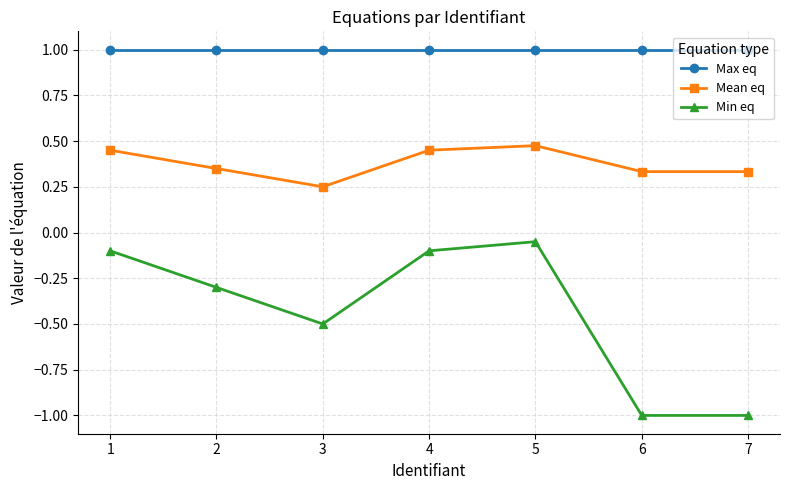

Rank the series at 5 from highest to lowest value.

Max eq, Mean eq, Min eq